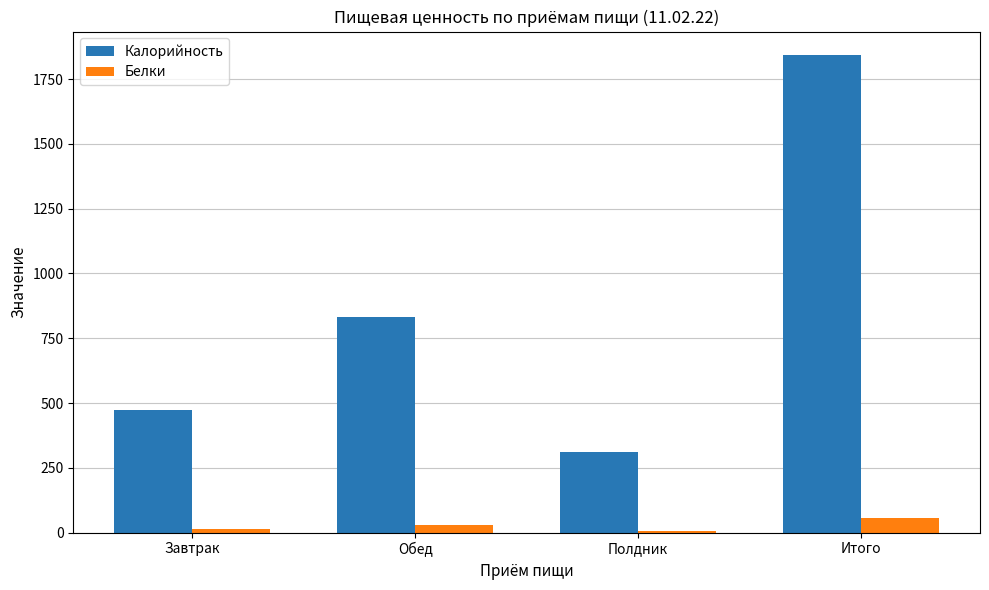

Rank the categories by Калорийность value from highest to lowest.

Итого, Обед, Завтрак, Полдник